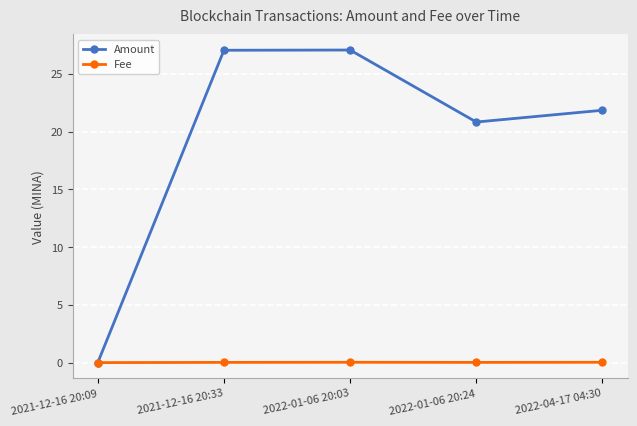

List the series in order of their overall mean, lowest first.

Fee, Amount